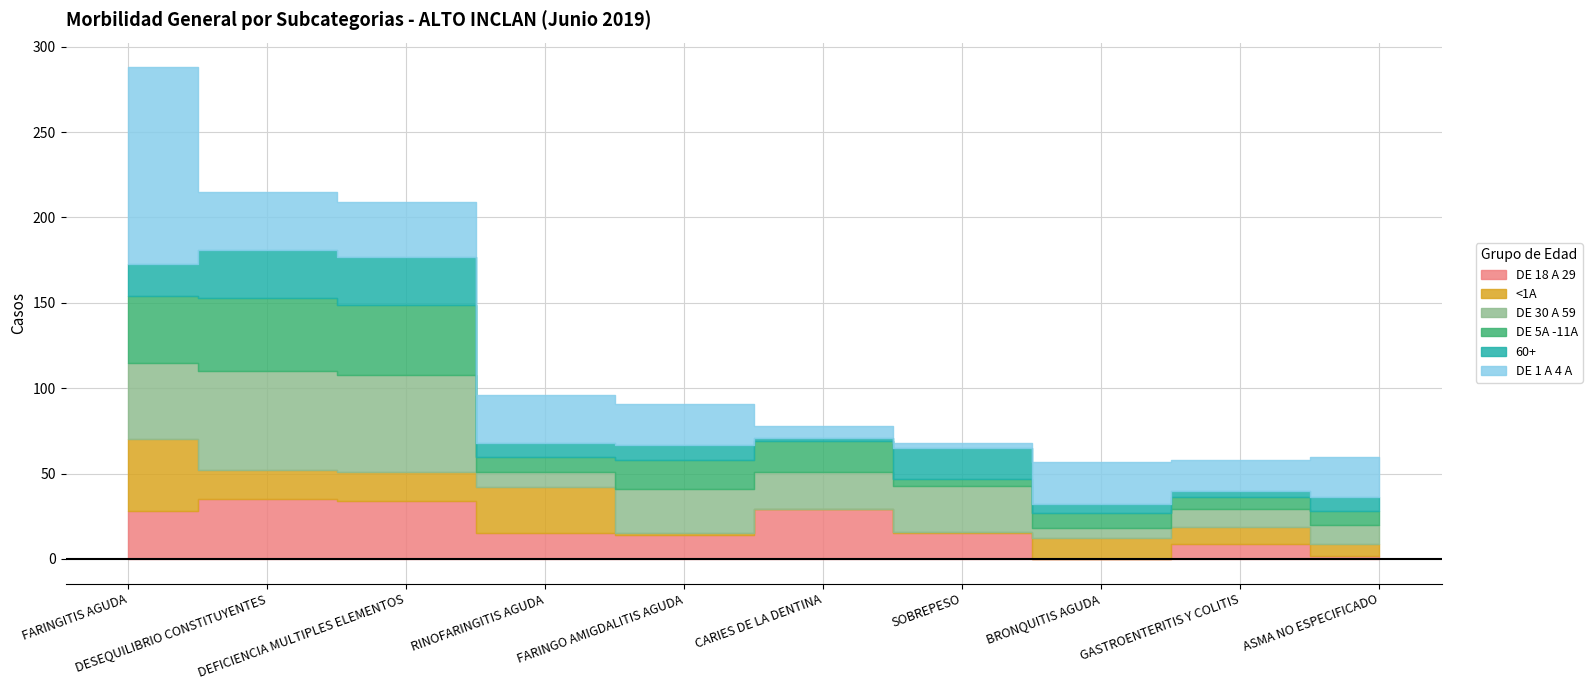

Reading right to left, extract all data points from this chart.

DE 18 A 29: ASMA NO ESPECIFICADO=2	GASTROENTERITIS Y COLITIS=9	BRONQUITIS AGUDA=0	SOBREPESO=15	CARIES DE LA DENTINA=29	FARINGO AMIGDALITIS AGUDA=14	RINOFARINGITIS AGUDA=15	DEFICIENCIA MULTIPLES ELEMENTOS=34	DESEQUILIBRIO CONSTITUYENTES=35	FARINGITIS AGUDA=28
<1A: ASMA NO ESPECIFICADO=7	GASTROENTERITIS Y COLITIS=10	BRONQUITIS AGUDA=12	SOBREPESO=1	CARIES DE LA DENTINA=0	FARINGO AMIGDALITIS AGUDA=1	RINOFARINGITIS AGUDA=27	DEFICIENCIA MULTIPLES ELEMENTOS=17	DESEQUILIBRIO CONSTITUYENTES=17	FARINGITIS AGUDA=42
DE 30 A 59: ASMA NO ESPECIFICADO=11	GASTROENTERITIS Y COLITIS=10	BRONQUITIS AGUDA=6	SOBREPESO=27	CARIES DE LA DENTINA=22	FARINGO AMIGDALITIS AGUDA=26	RINOFARINGITIS AGUDA=9	DEFICIENCIA MULTIPLES ELEMENTOS=57	DESEQUILIBRIO CONSTITUYENTES=58	FARINGITIS AGUDA=45
DE 5A -11A: ASMA NO ESPECIFICADO=8	GASTROENTERITIS Y COLITIS=7	BRONQUITIS AGUDA=9	SOBREPESO=4	CARIES DE LA DENTINA=18	FARINGO AMIGDALITIS AGUDA=17	RINOFARINGITIS AGUDA=9	DEFICIENCIA MULTIPLES ELEMENTOS=41	DESEQUILIBRIO CONSTITUYENTES=43	FARINGITIS AGUDA=39
60+: ASMA NO ESPECIFICADO=8	GASTROENTERITIS Y COLITIS=4	BRONQUITIS AGUDA=5	SOBREPESO=18	CARIES DE LA DENTINA=2	FARINGO AMIGDALITIS AGUDA=9	RINOFARINGITIS AGUDA=8	DEFICIENCIA MULTIPLES ELEMENTOS=28	DESEQUILIBRIO CONSTITUYENTES=28	FARINGITIS AGUDA=19
DE 1 A 4 A: ASMA NO ESPECIFICADO=24	GASTROENTERITIS Y COLITIS=18	BRONQUITIS AGUDA=25	SOBREPESO=3	CARIES DE LA DENTINA=7	FARINGO AMIGDALITIS AGUDA=24	RINOFARINGITIS AGUDA=28	DEFICIENCIA MULTIPLES ELEMENTOS=32	DESEQUILIBRIO CONSTITUYENTES=34	FARINGITIS AGUDA=115